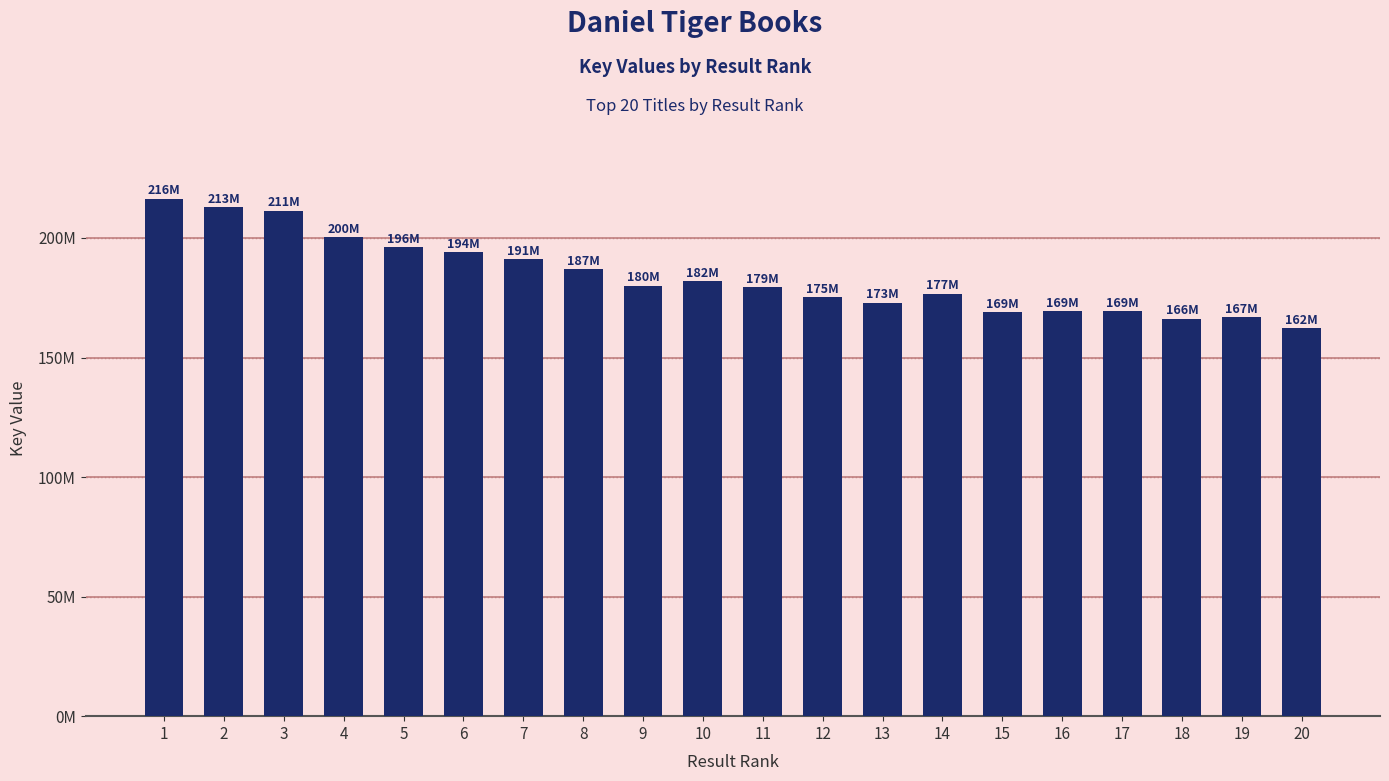

Are the bars horizontal?

No